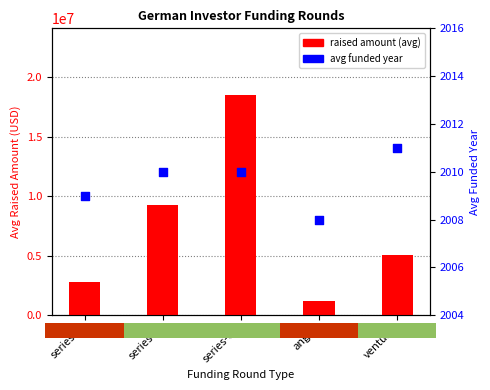

Which series contains the lowest Y value?

avg funded year